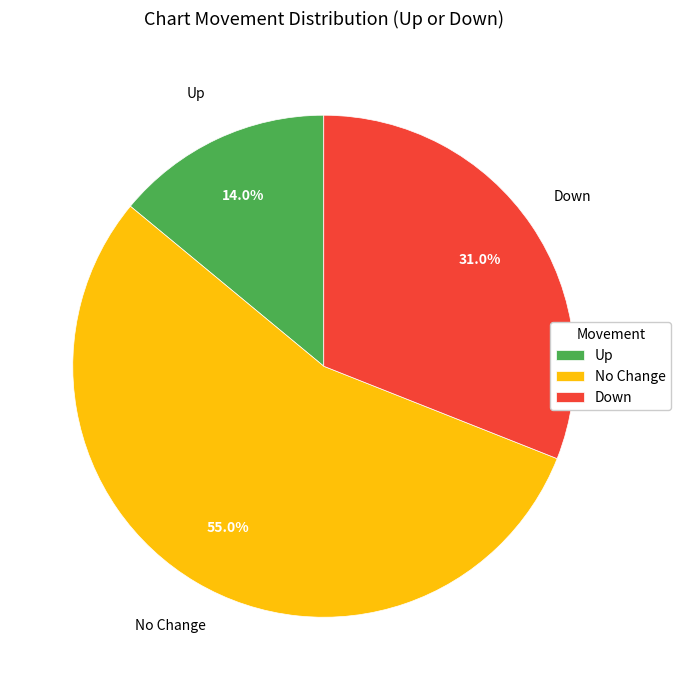

What percentage is NOT represented by No Change?

45.0%